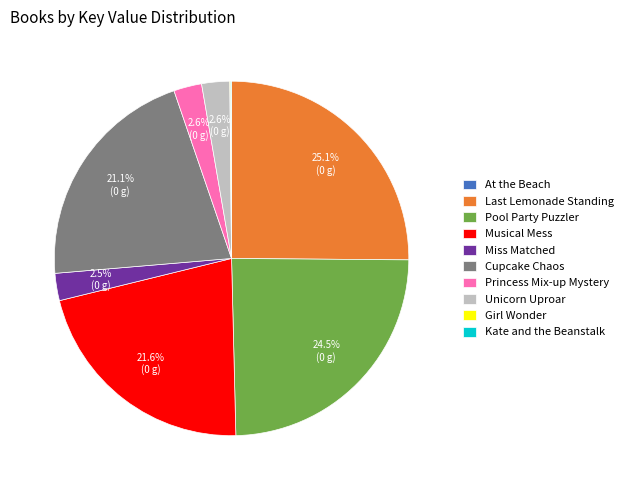

Is there any slice that represents more than half of the pie?

No